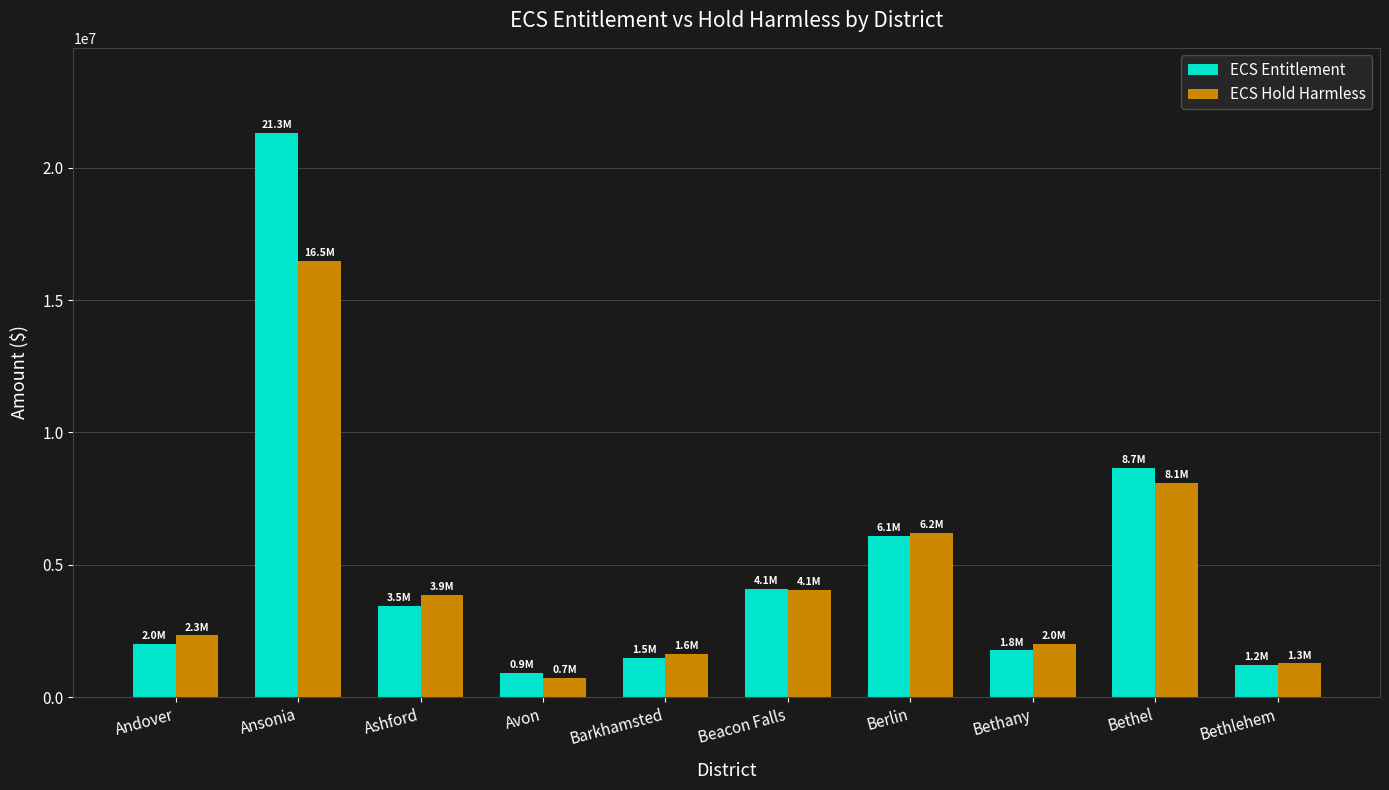

What is the spread (max minus min) of values at Bethlehem?

60228